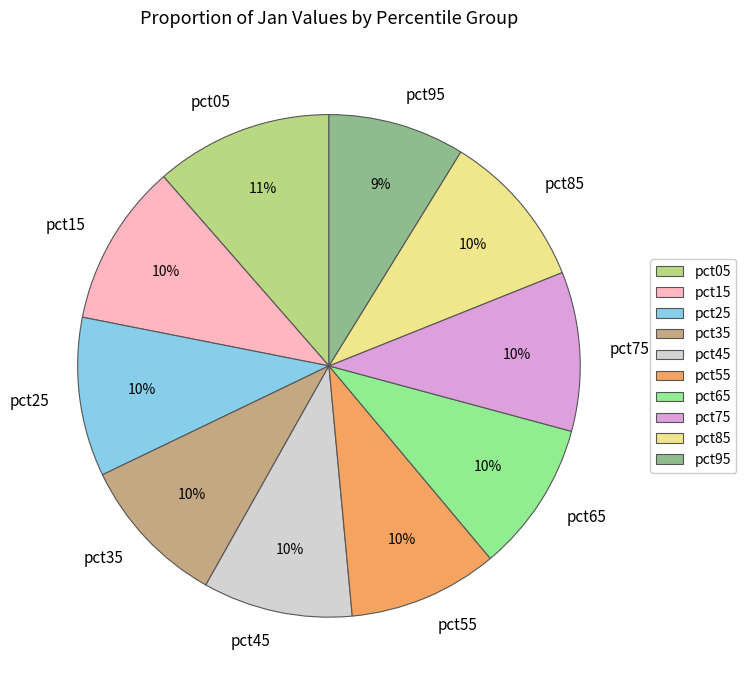

To the nearest percent, what is the combined percentage of pct05 and pct55?

21%